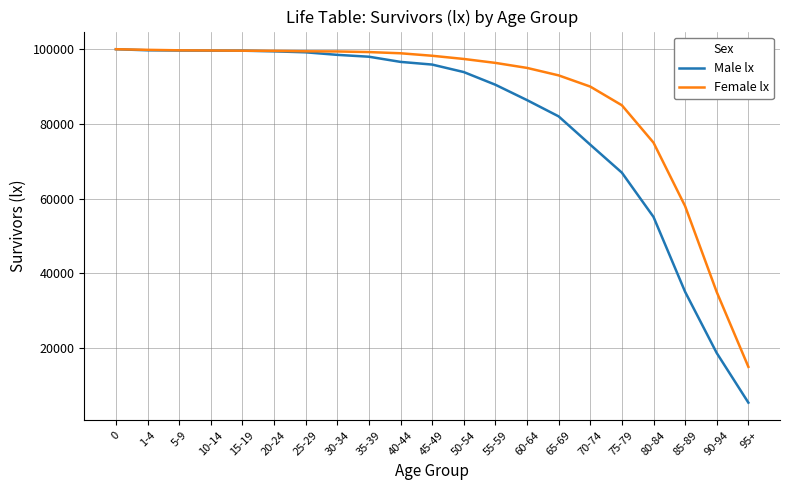

What is the approximate value of Female lx at 60-64, to the nearest 100?

95000